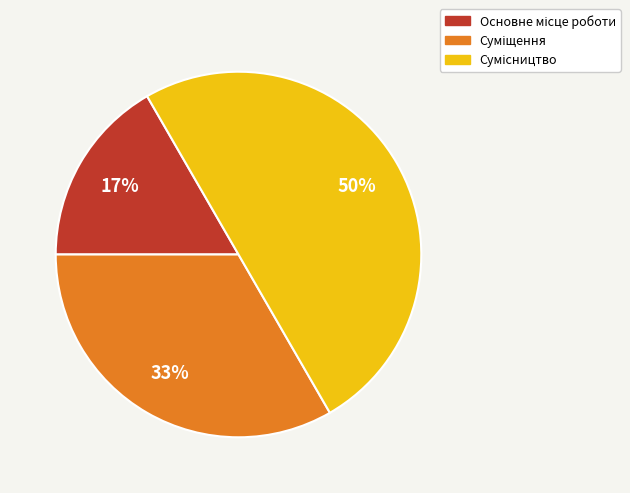

To the nearest percent, what is the average slice percentage?

33%